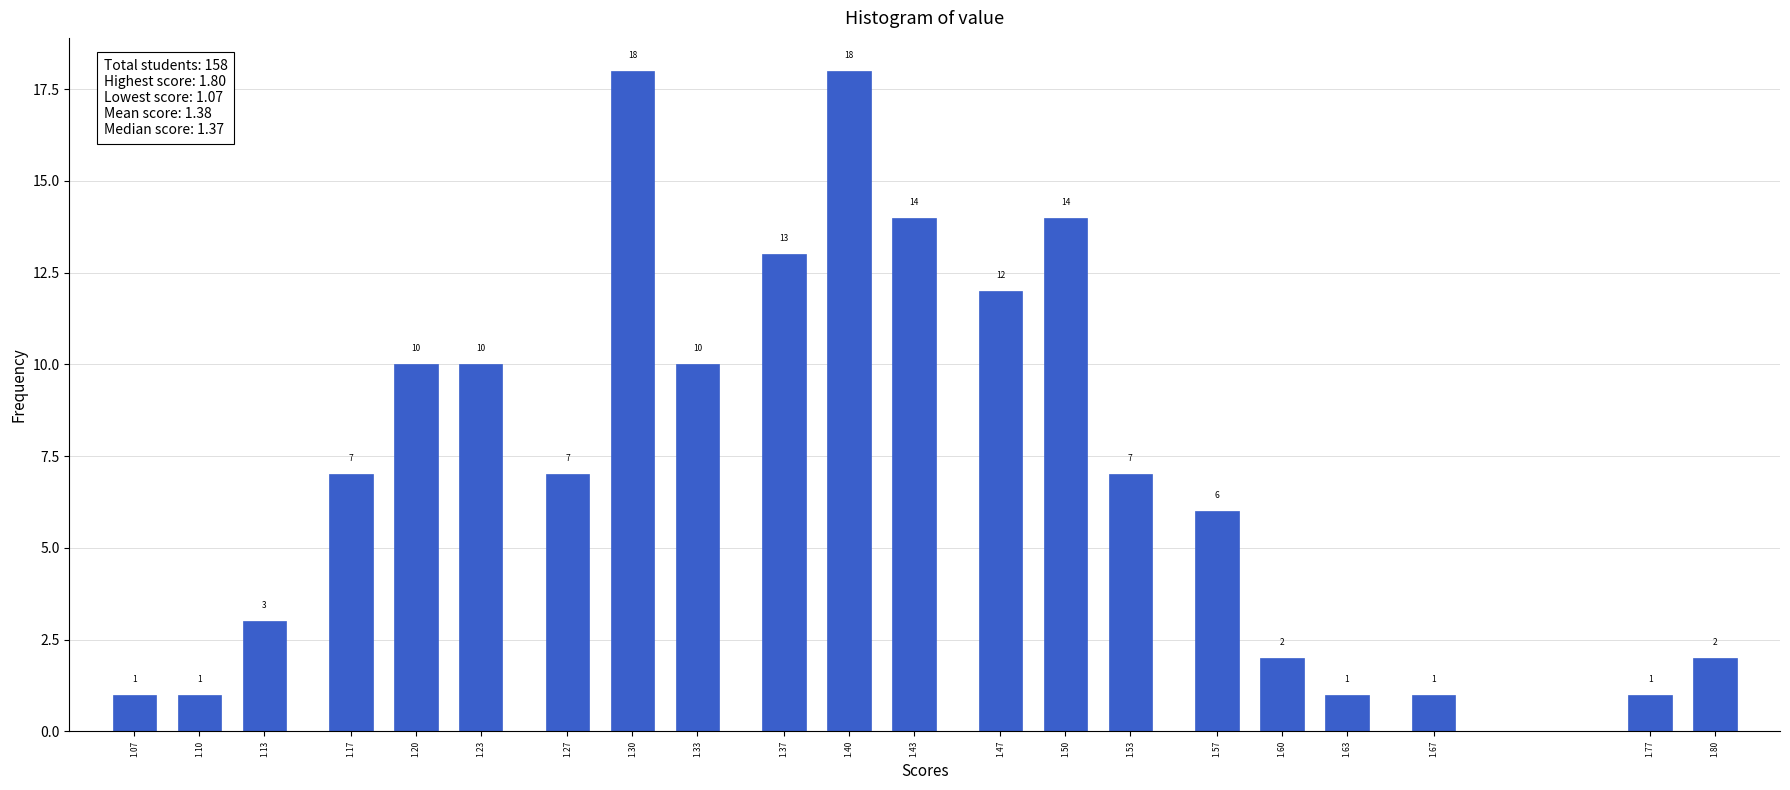

Reading left to right, list all the values displayed in this chart.

1.07=1	1.10=1	1.13=3	1.17=7	1.20=10	1.23=10	1.27=7	1.30=18	1.33=10	1.37=13	1.40=18	1.43=14	1.47=12	1.50=14	1.53=7	1.57=6	1.60=2	1.63=1	1.67=1	1.77=1	1.80=2